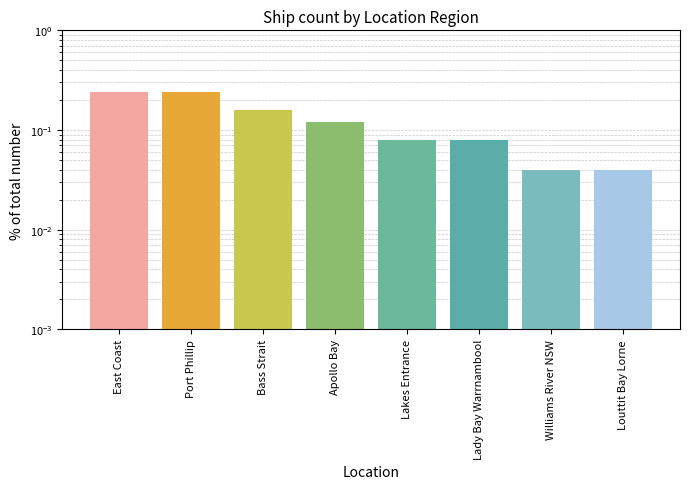

Reading left to right, what are all the values shown in this chart?

0.2	0.2	0.2	0.1	0.1	0.1	0.0	0.0